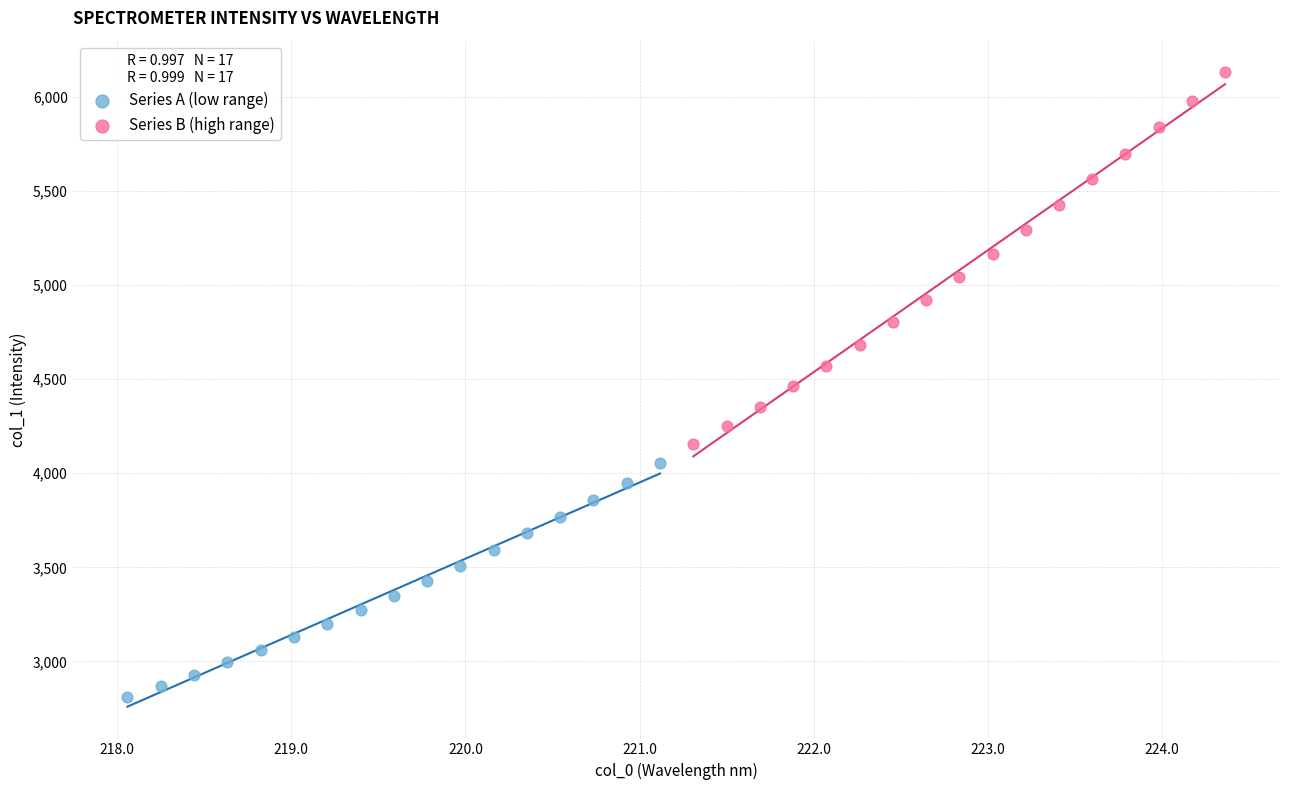

Which series reaches the maximum Y coordinate?

Series B (high range)